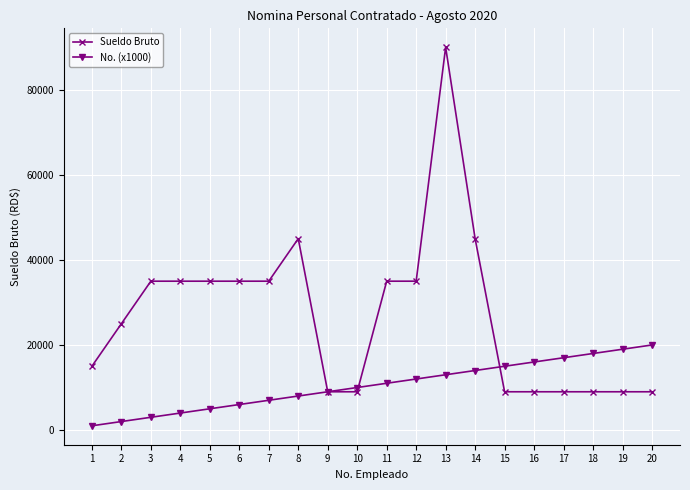

True or false: Sueldo Bruto and No. (x1000) intersect in this chart.

True